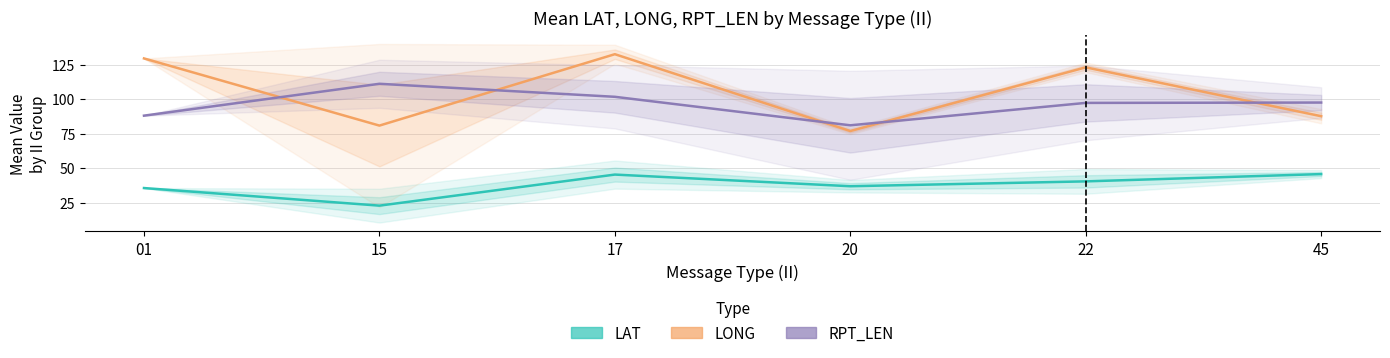

Does the chart display data point markers on the line(s)?

No